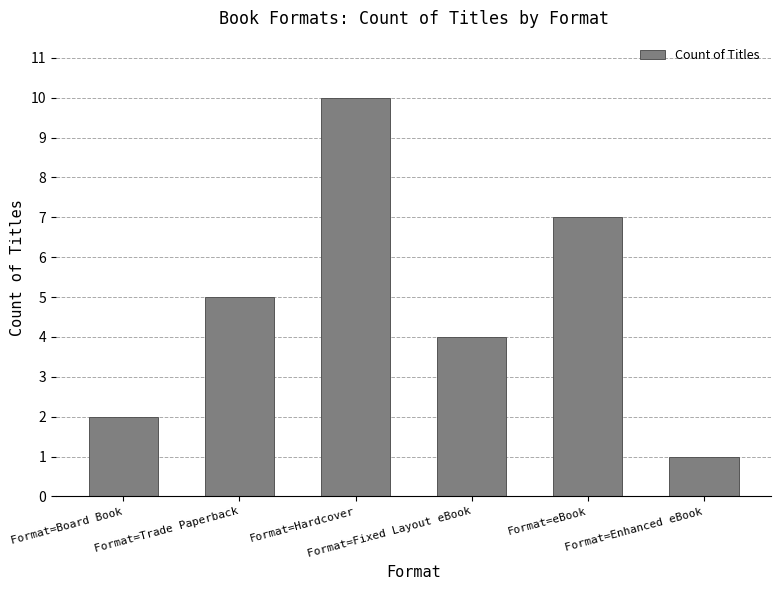

Does the chart contain any negative values?

No